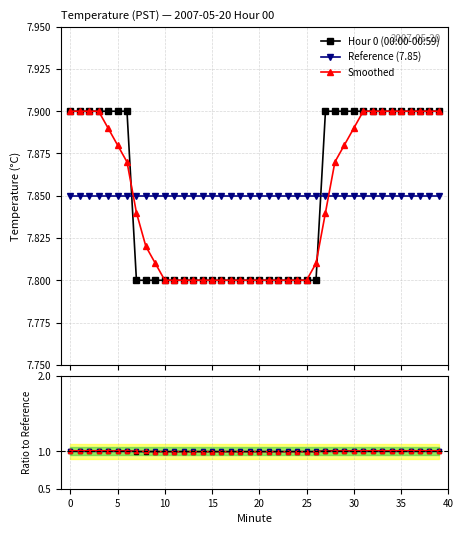

What are all the series names shown in the legend?

Hour 0 (00:00-00:59), Reference (7.85), Smoothed